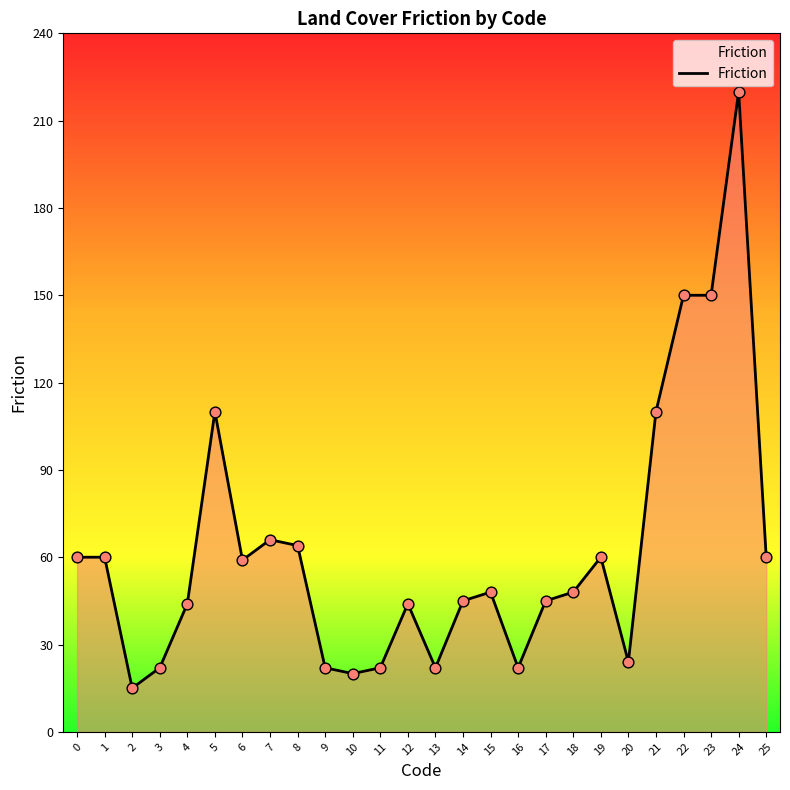

What is the change in value from 5 to 20?

-86